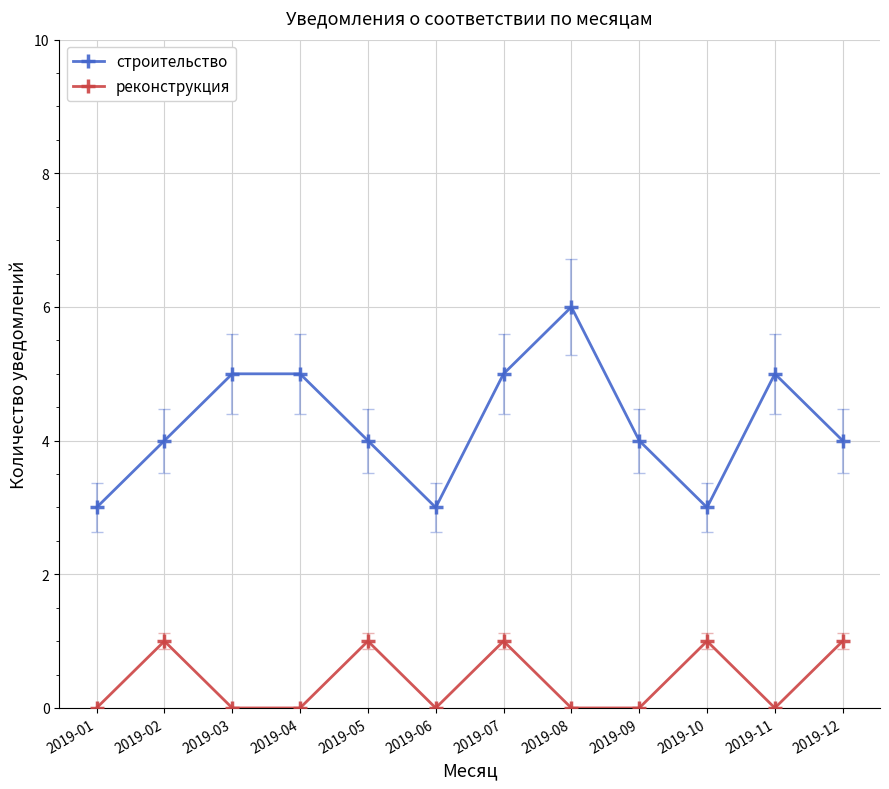

What is the sum of the строительство values at 2019-01 and 2019-09?

7